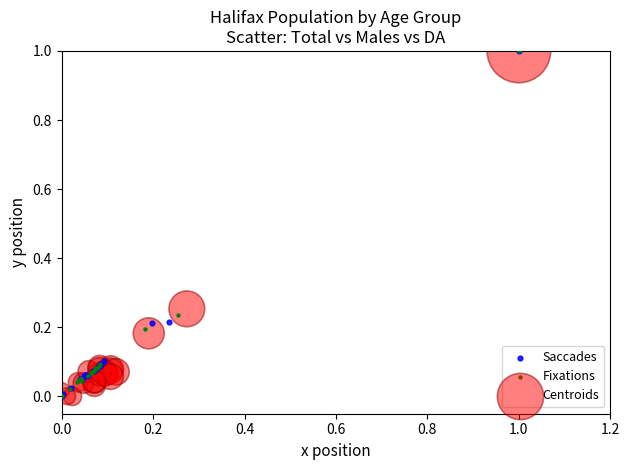

What are all the series names shown in the legend?

Saccades, Fixations, Centroids